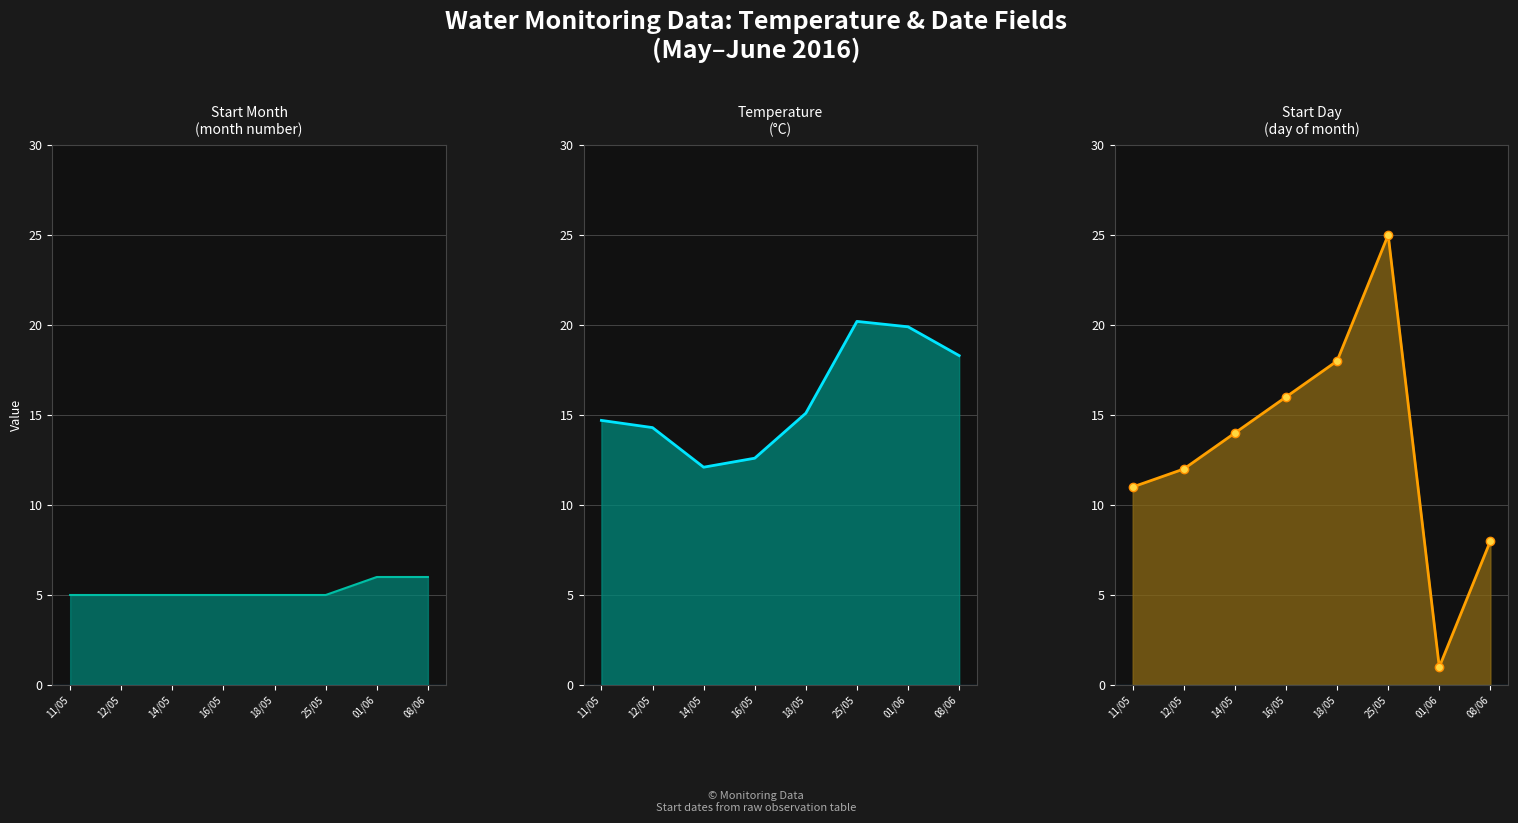

What is the value of the Temperature point at the 5th from the left?

15.1